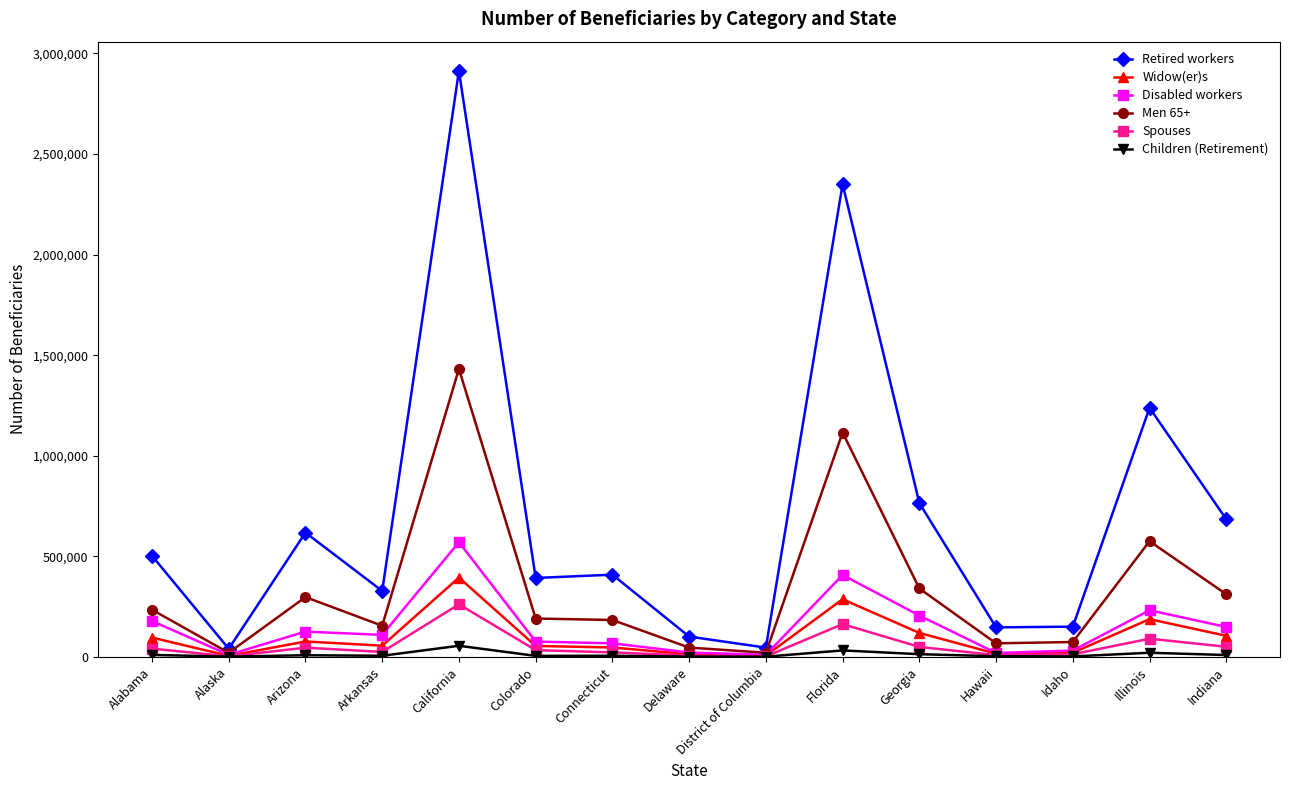

Which series has the widest spread of values?

Retired workers